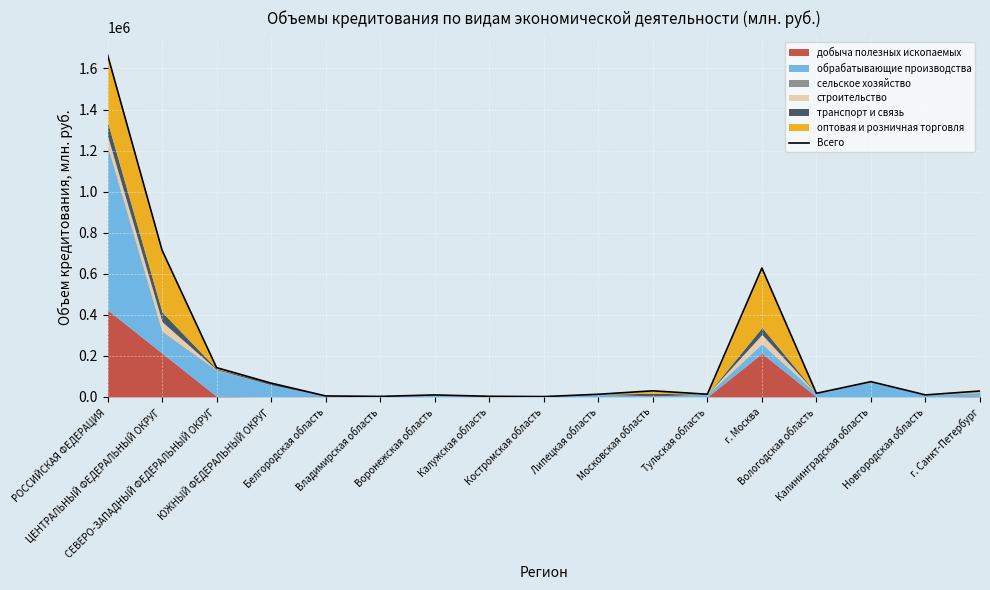

Rank the categories by value from lowest to highest.

Костромская область, Владимирская область, Калужская область, Белгородская область, Воронежская область, Новгородская область, Липецкая область, Тульская область, Вологодская область, г. Санкт-Петербург, Московская область, ЮЖНЫЙ ФЕДЕРАЛЬНЫЙ ОКРУГ, Калининградская область, СЕВЕРО-ЗАПАДНЫЙ ФЕДЕРАЛЬНЫЙ ОКРУГ, г. Москва, ЦЕНТРАЛЬНЫЙ ФЕДЕРАЛЬНЫЙ ОКРУГ, РОССИЙСКАЯ ФЕДЕРАЦИЯ